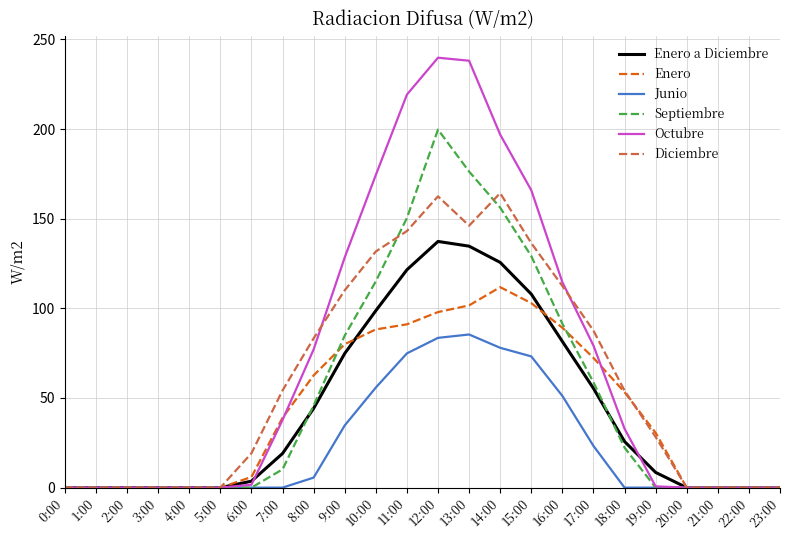

What is the maximum value shown in the chart?

239.8